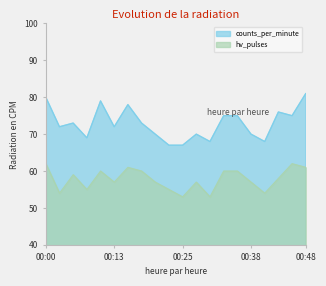

Where does the counts_per_minute series first go above 73?

00:00